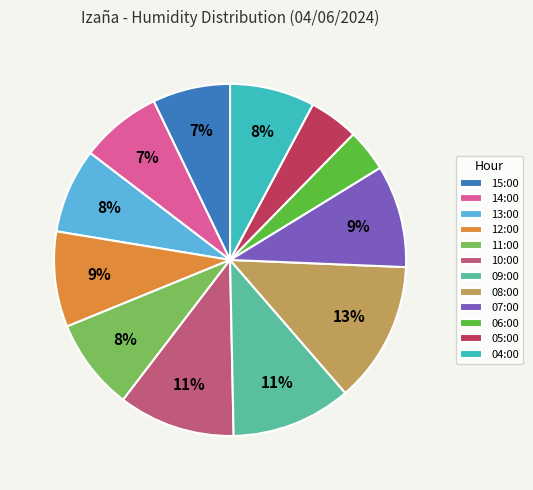

Which has a higher value, 09:00 or 07:00?

09:00